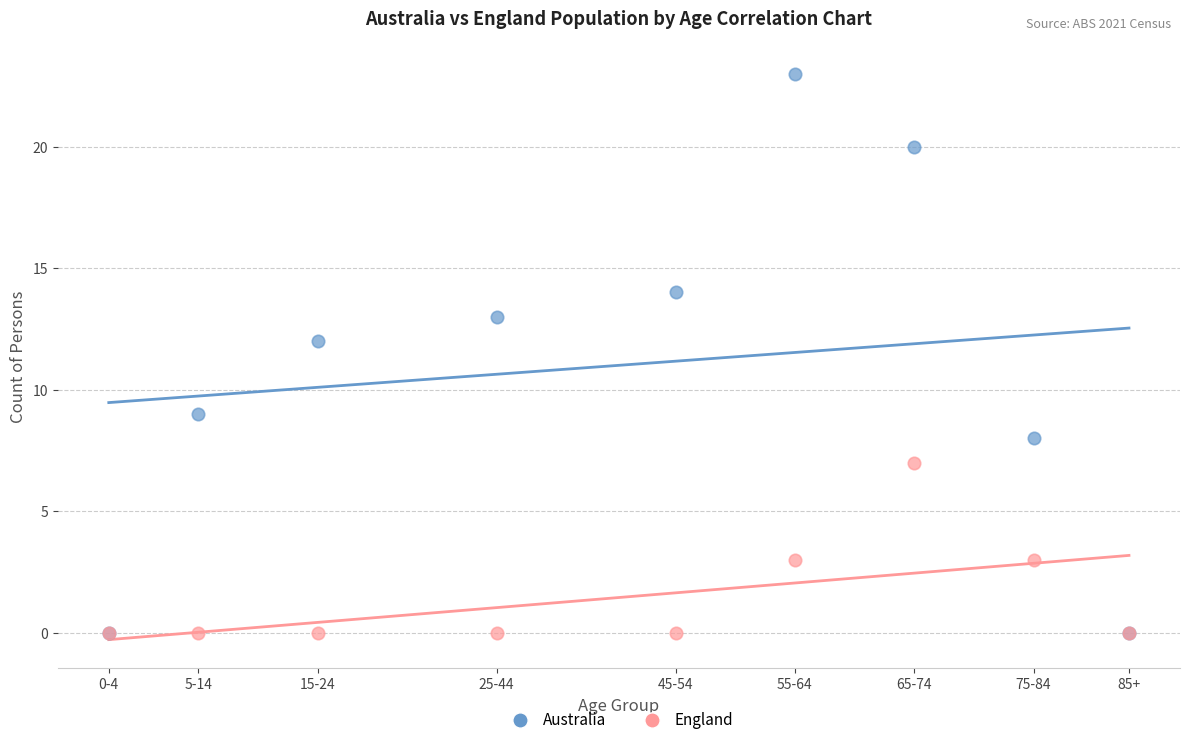

In the Australia series, what Y value is closest to 11?

12